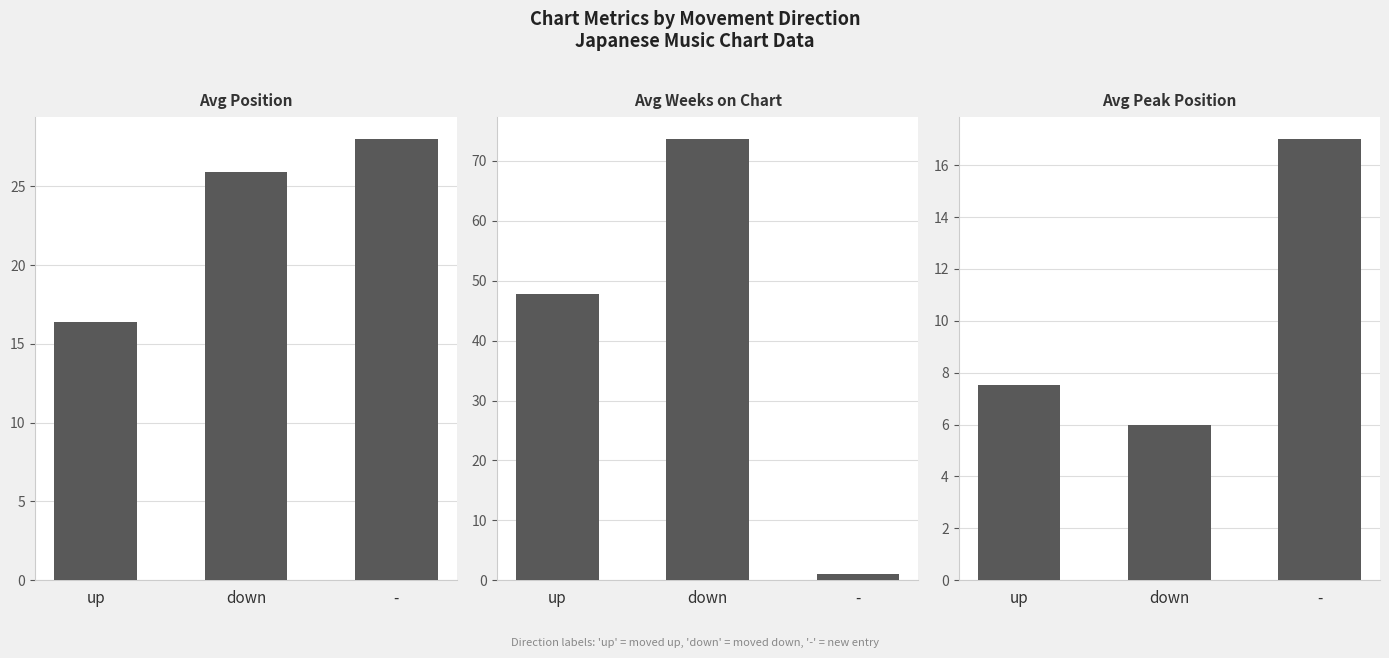

Rank the series by their maximum value, from highest to lowest.

Avg Weeks on Chart, Avg Position, Avg Peak Position